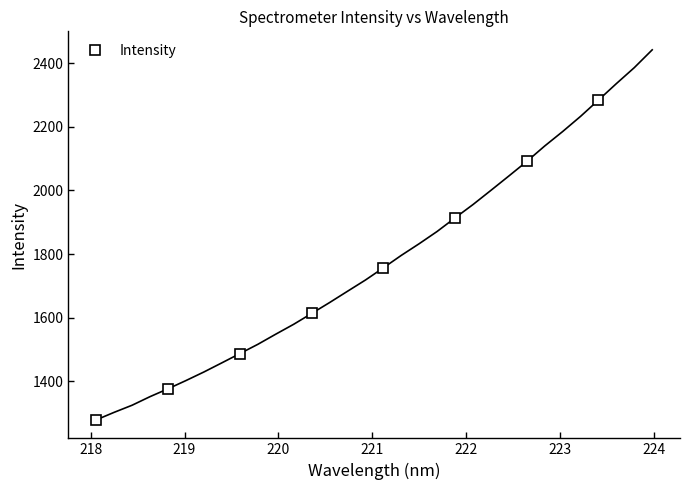

Count the number of categories in the chart.

8